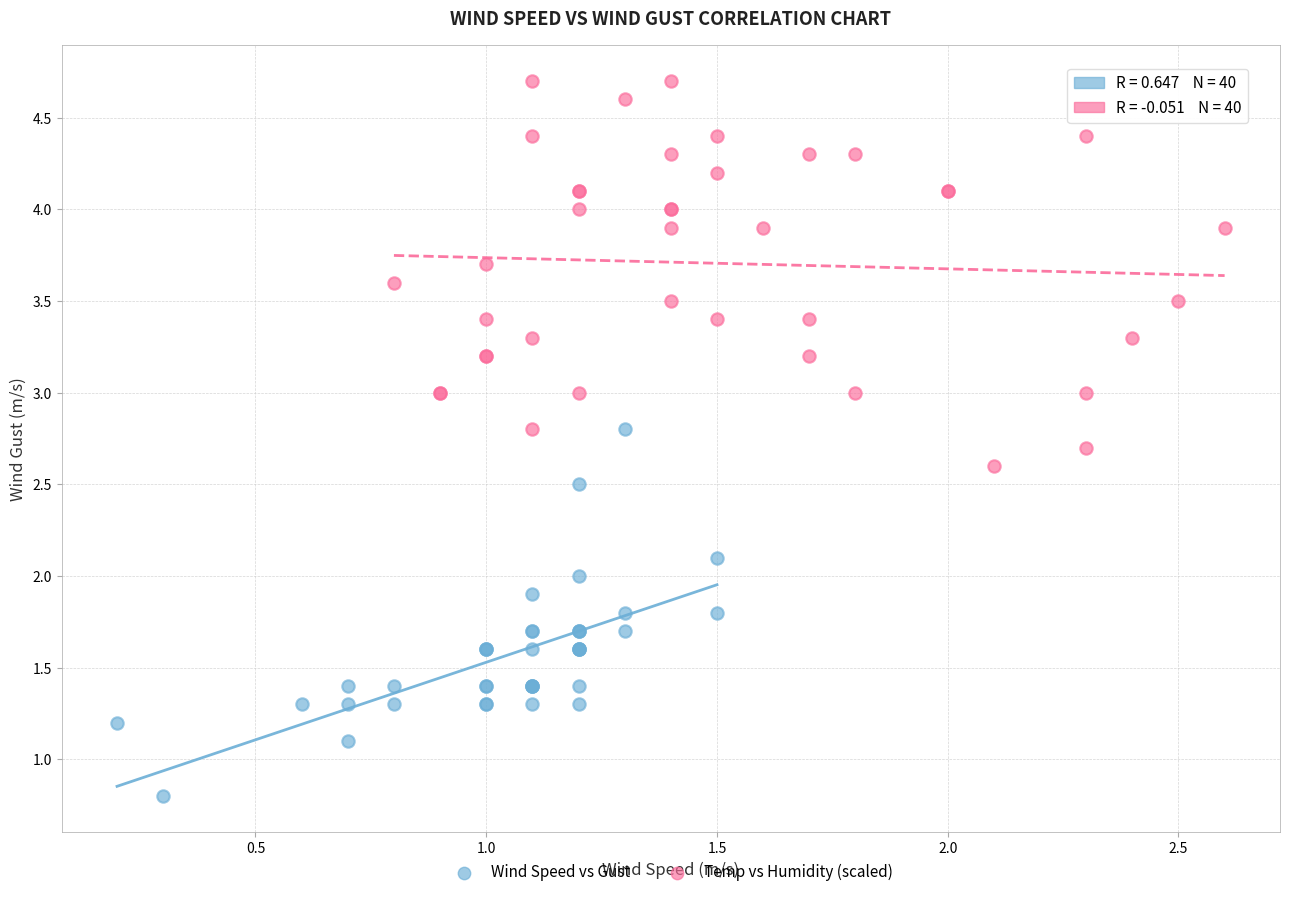

Which series contains the lowest Y value?

Wind Speed vs Gust